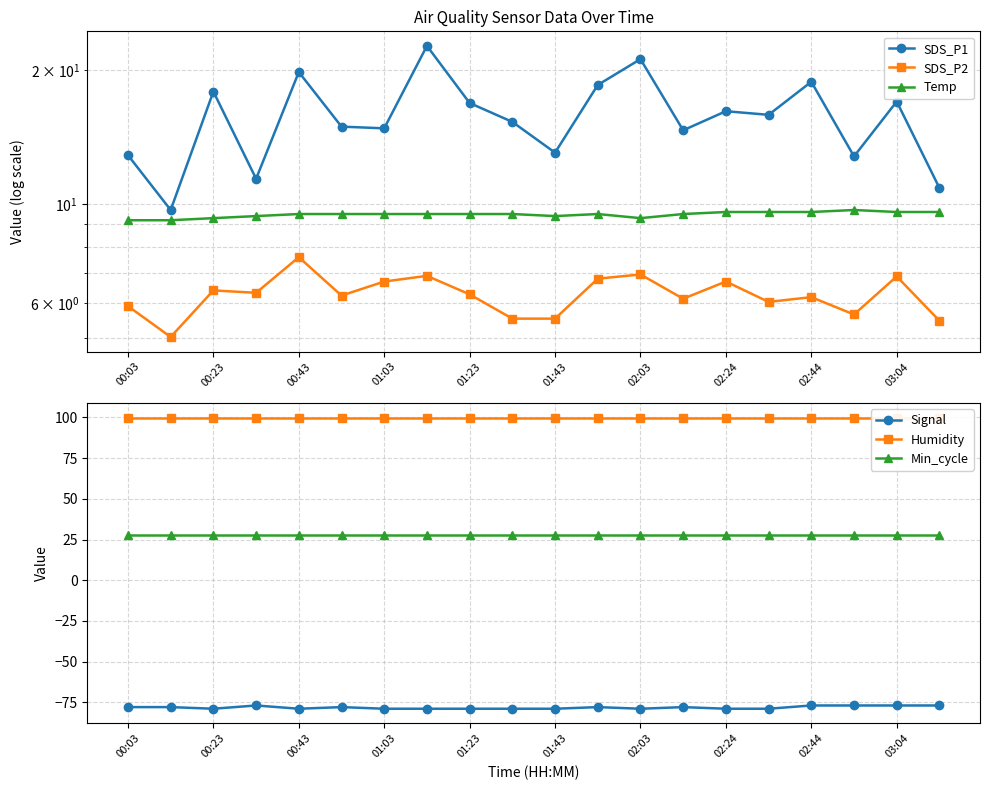

True or false: Min_cycle and Signal cross at least once.

False